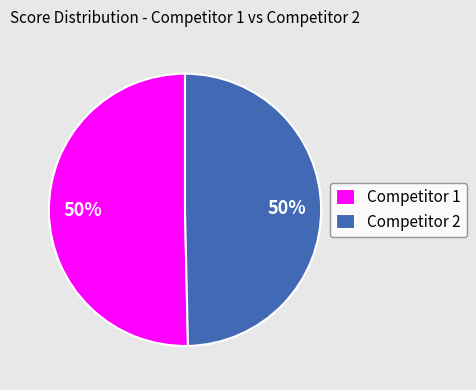

To the nearest percent, what is the average slice percentage?

50%